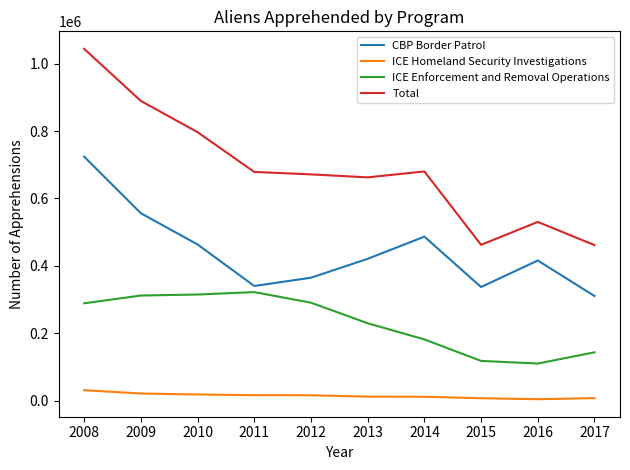

What is the maximum value shown in the chart?

1043759